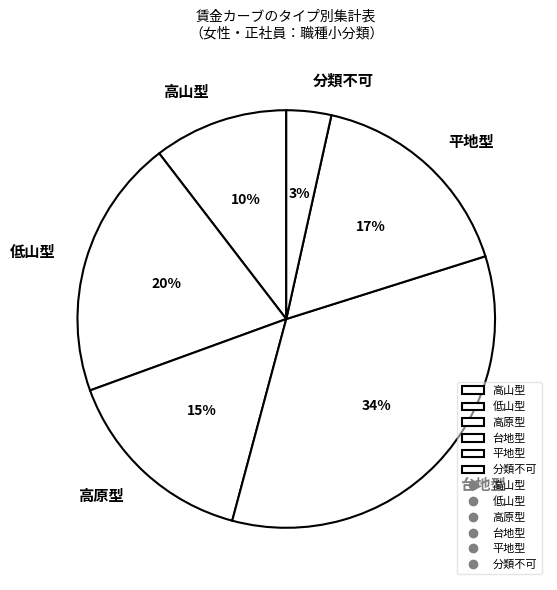

What is the smallest slice in the pie chart?

分類不可